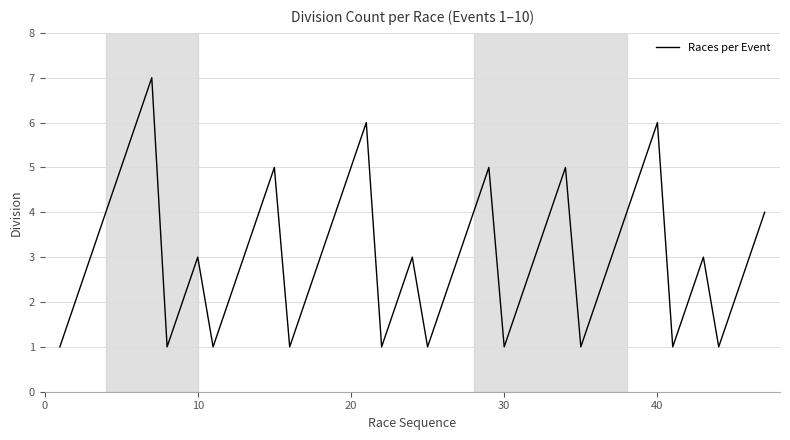

What is the greatest value displayed?

7